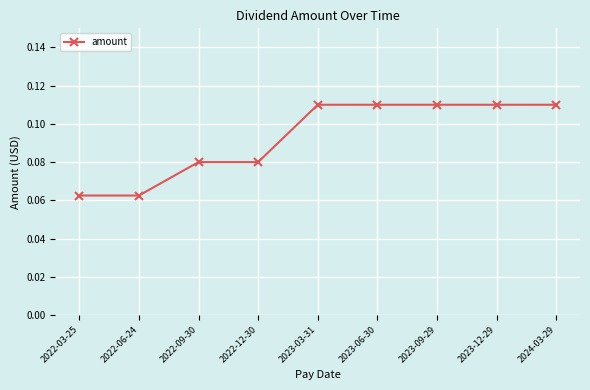

Count the values in the range 0 to 1.

9